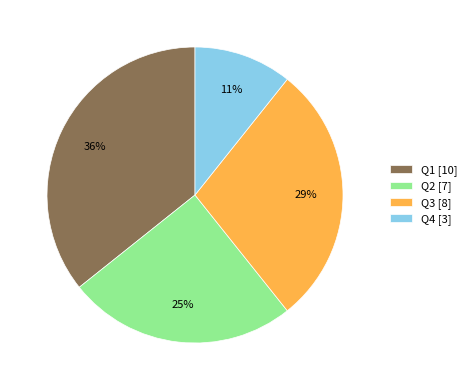

Count the number of slices in the pie.

4